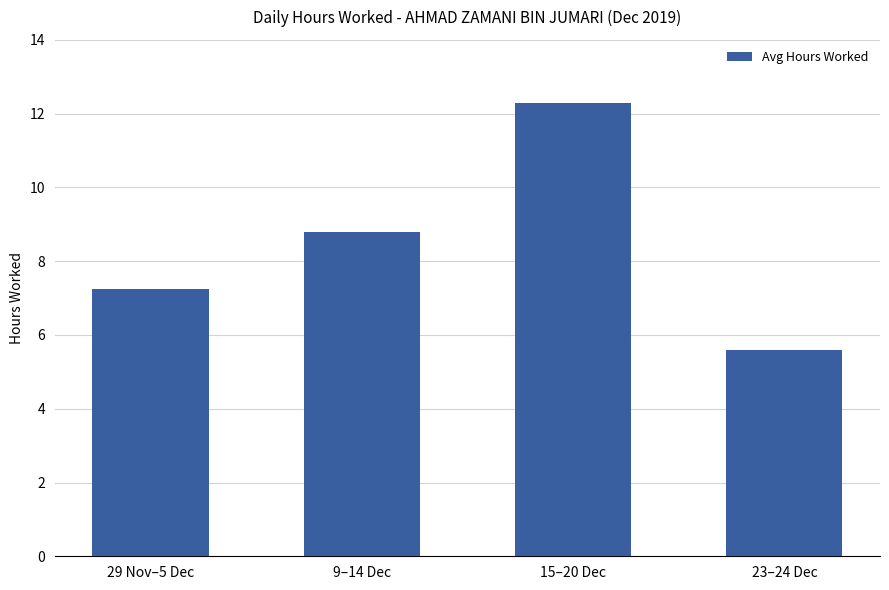

What is the minimum value shown in the chart?

5.6